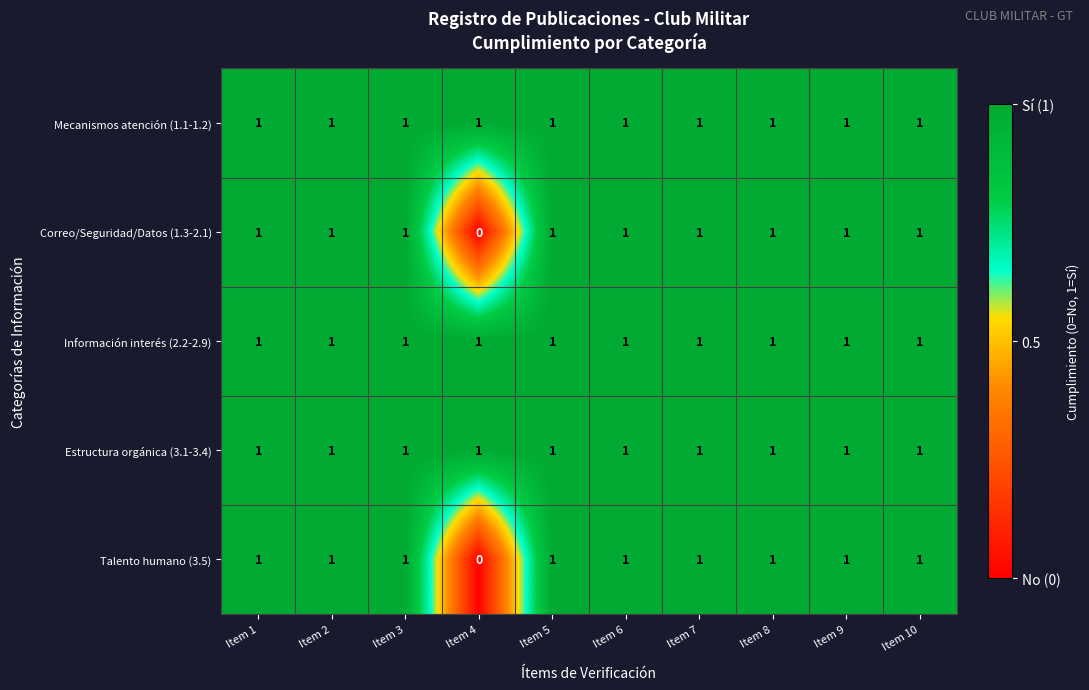

What is the total value across all series at Item 5?

5